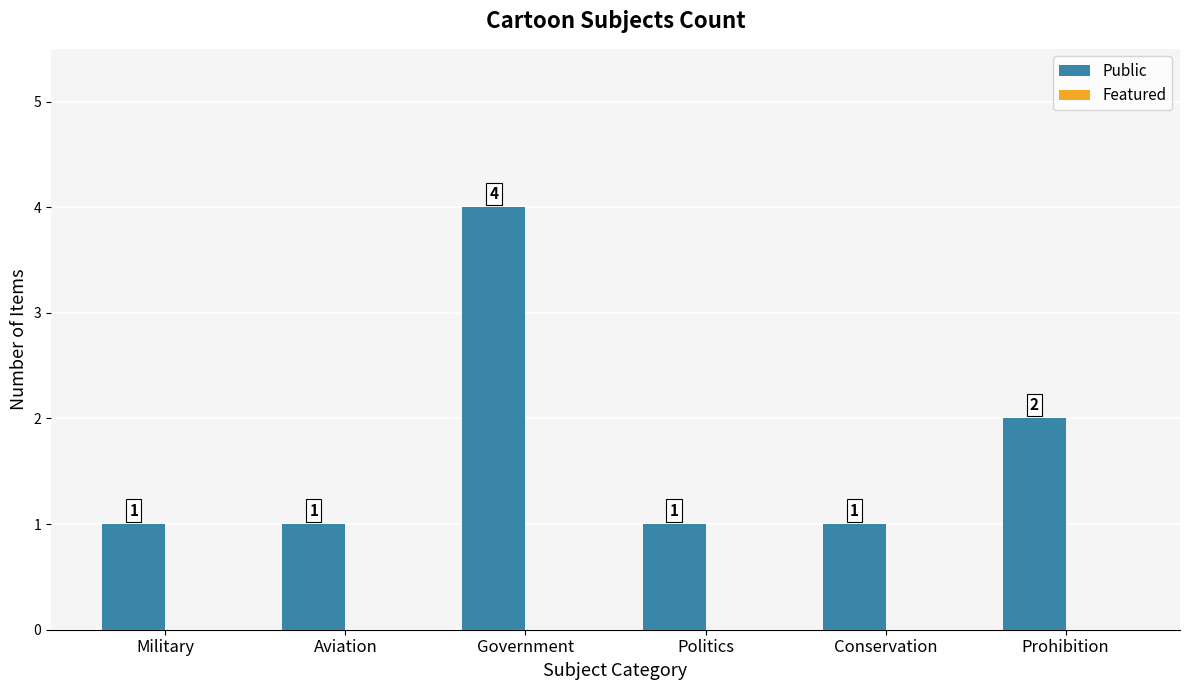

What is the difference between the maximum and minimum values?

3